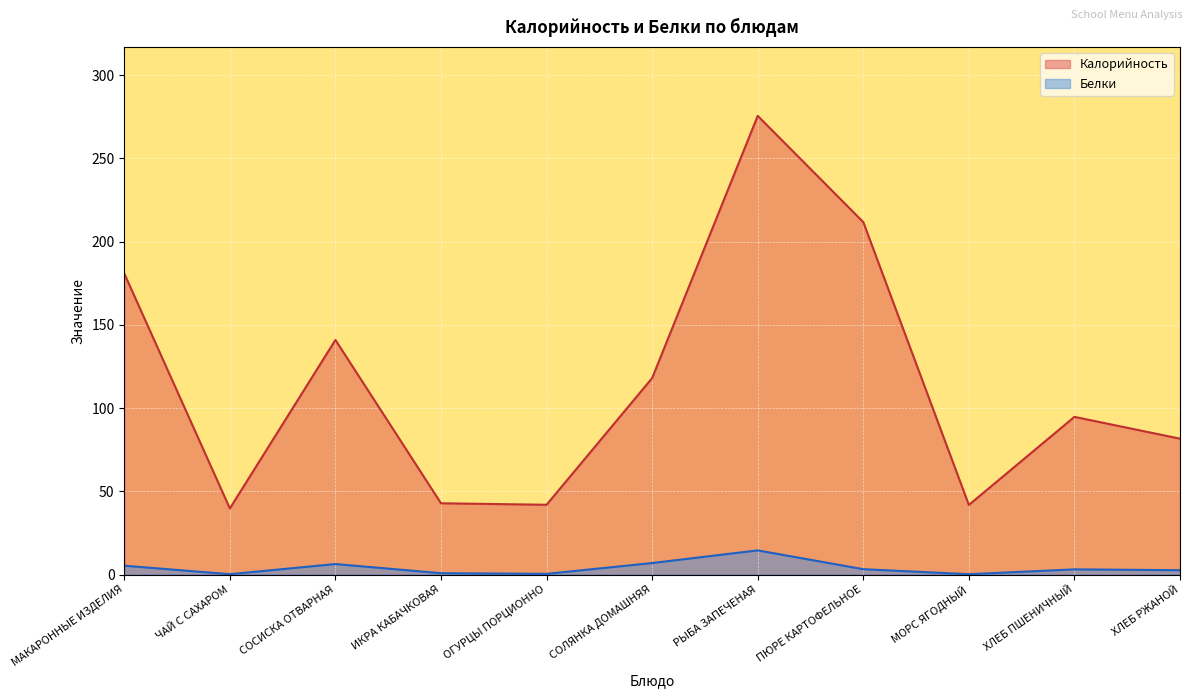

True or false: Белки and Калорийность intersect in this chart.

False